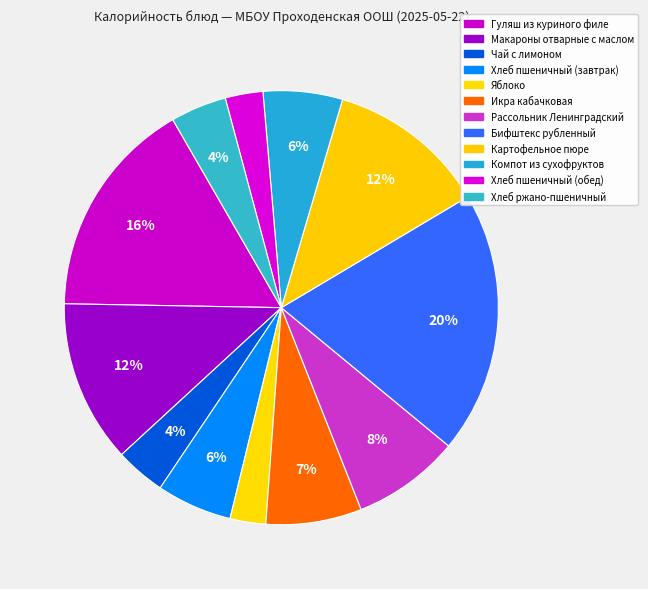

Does any single category account for the majority?

No